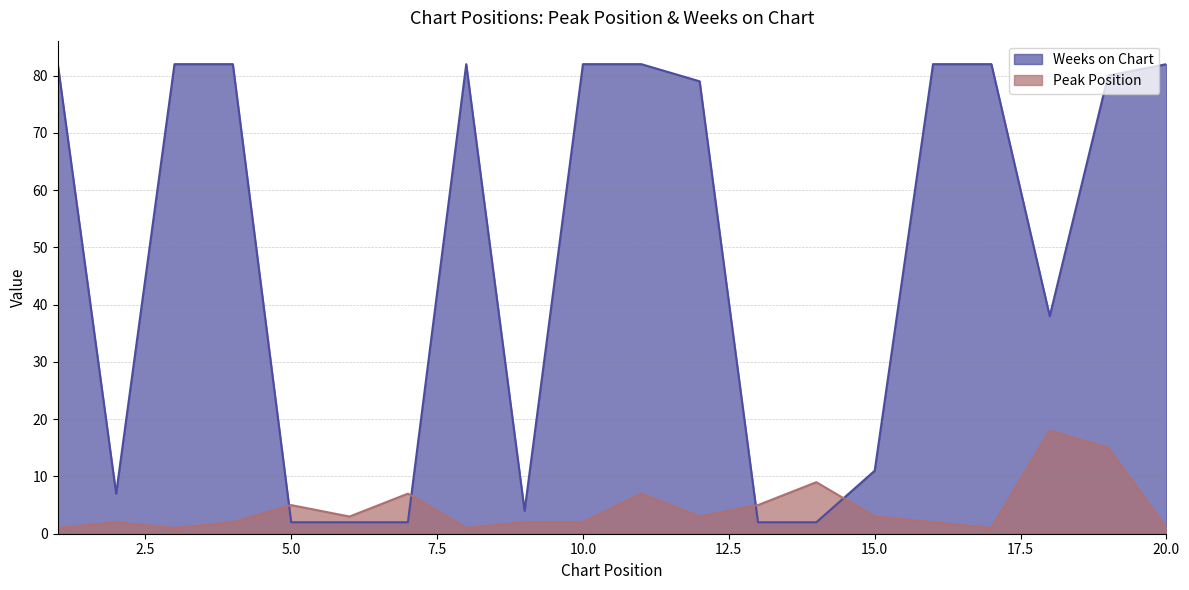

What is the value of the Peak Position point at the 9th from the left?

2